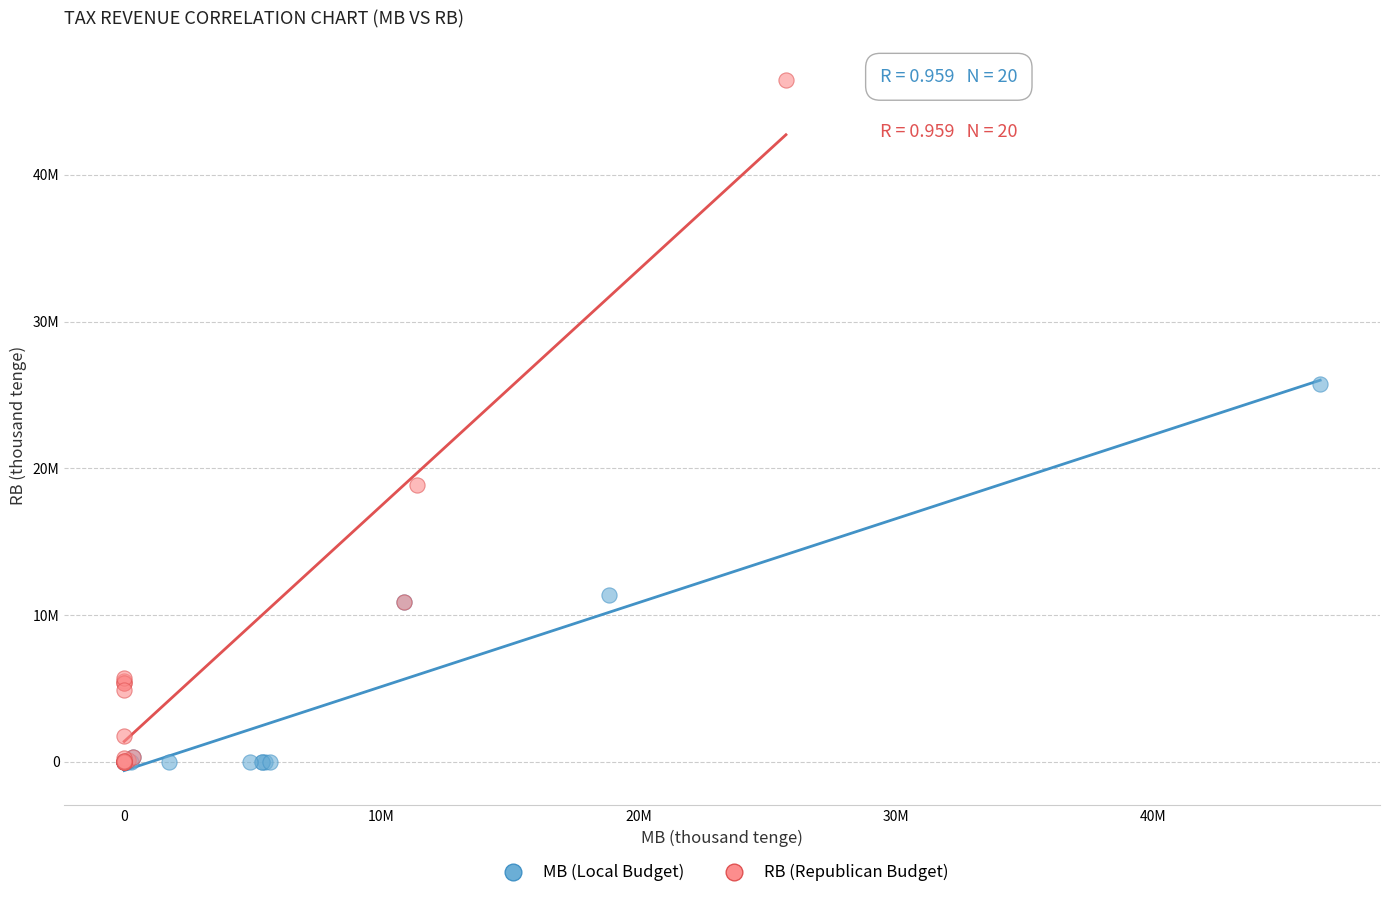

What are all the series names shown in the legend?

MB (Local Budget), RB (Republican Budget)